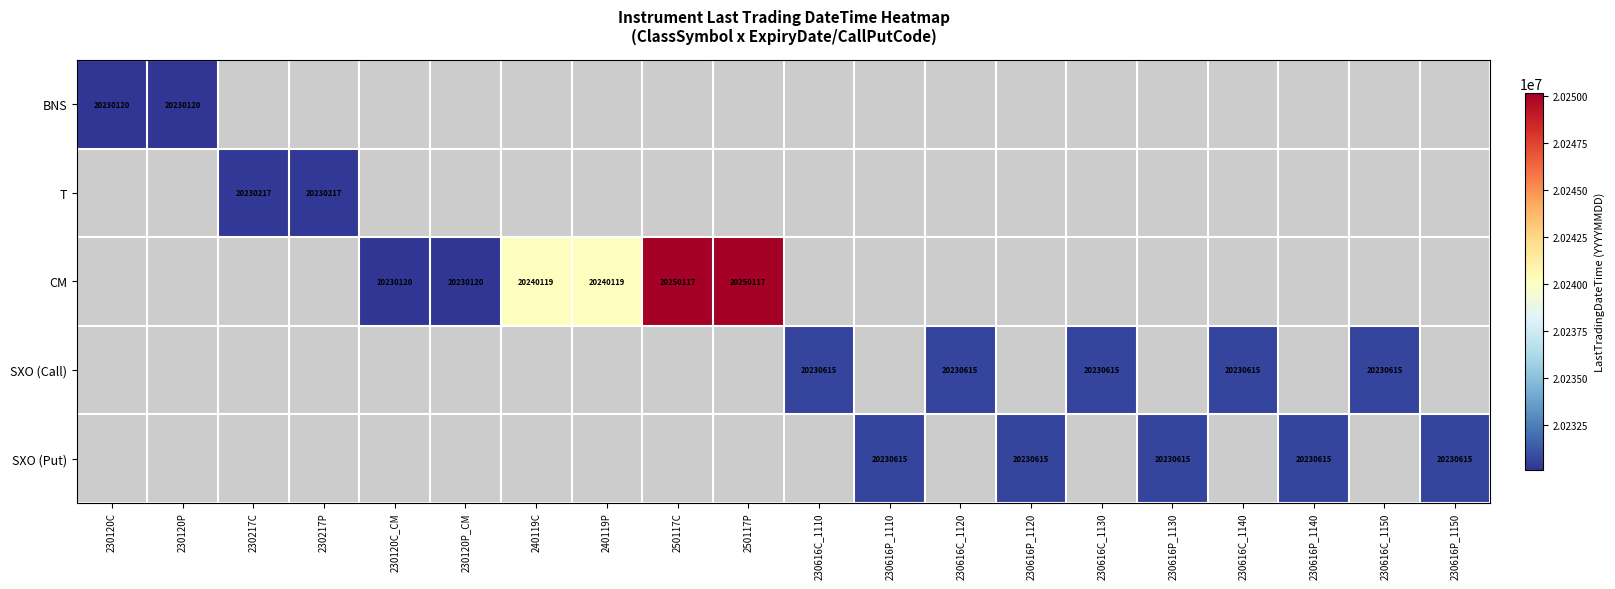

At how many categories does at least one series exceed 20248479?

2